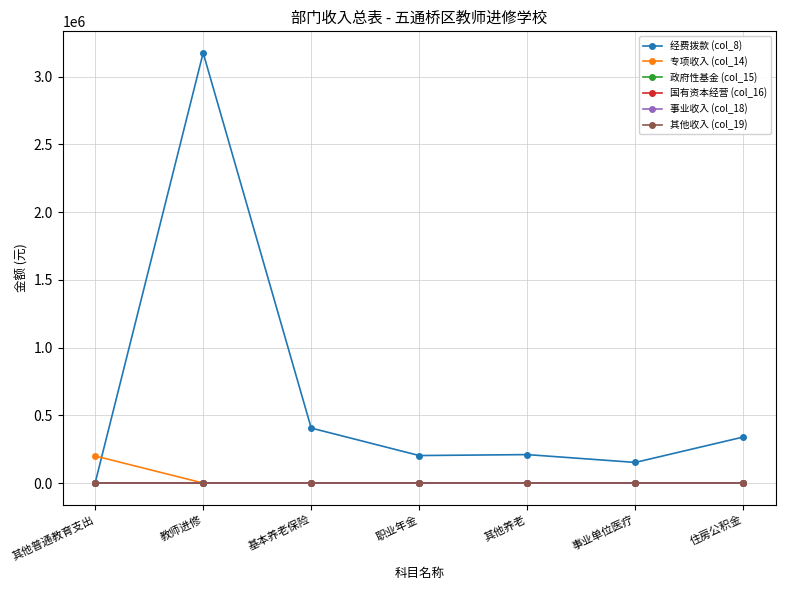

Does the chart have visible grid lines?

Yes